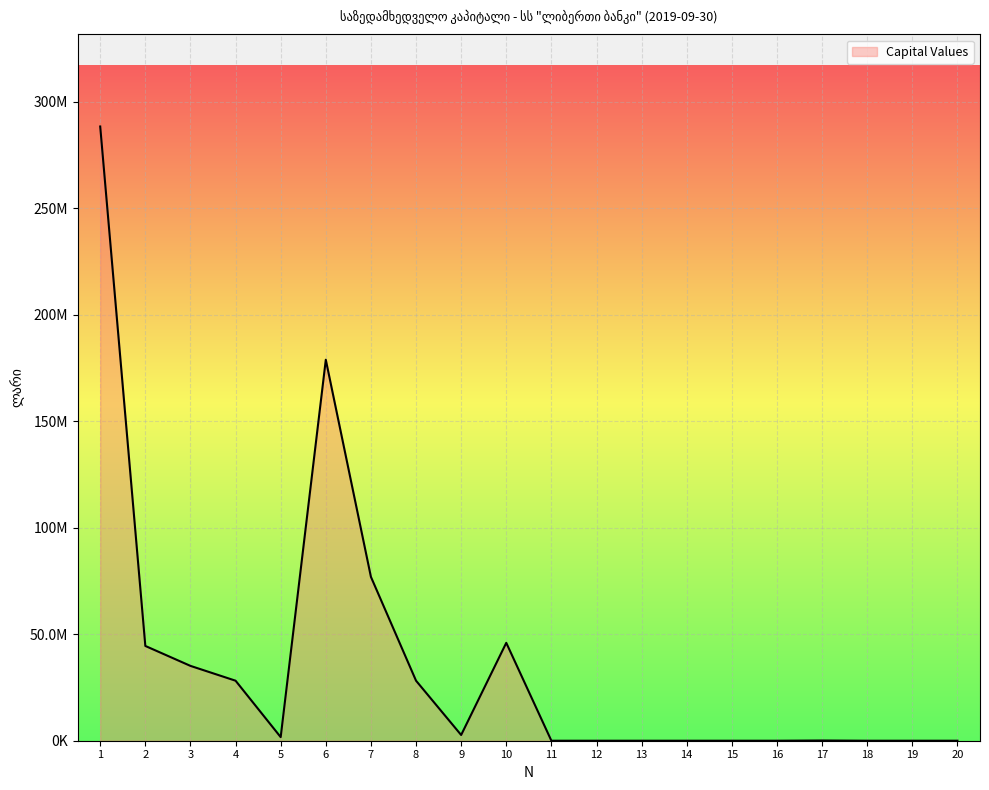

Does the chart have visible grid lines?

Yes